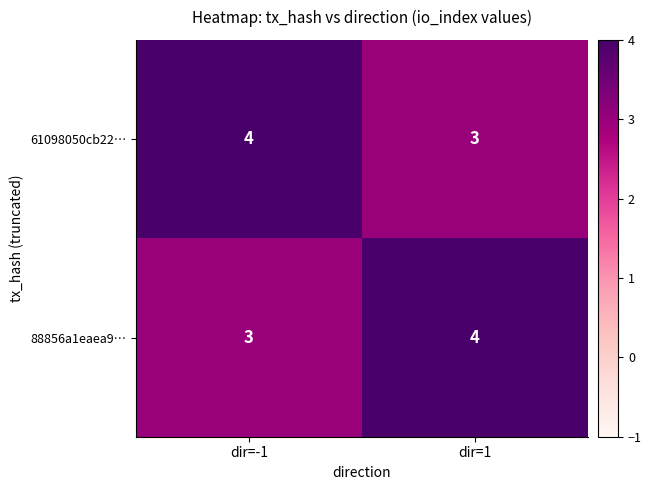

What is the sum of all 61098050cb22… values?

7